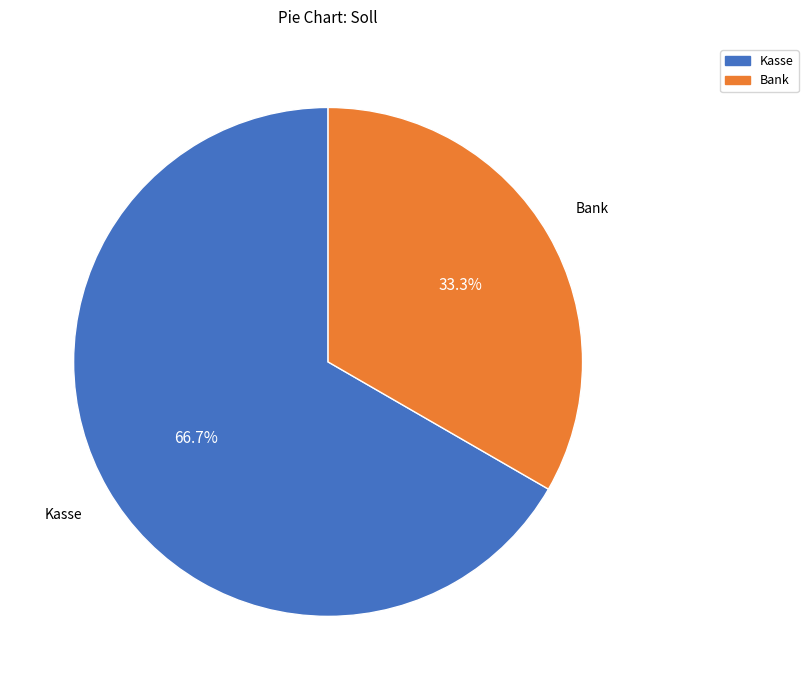

Which has a higher value, Bank or Kasse?

Kasse